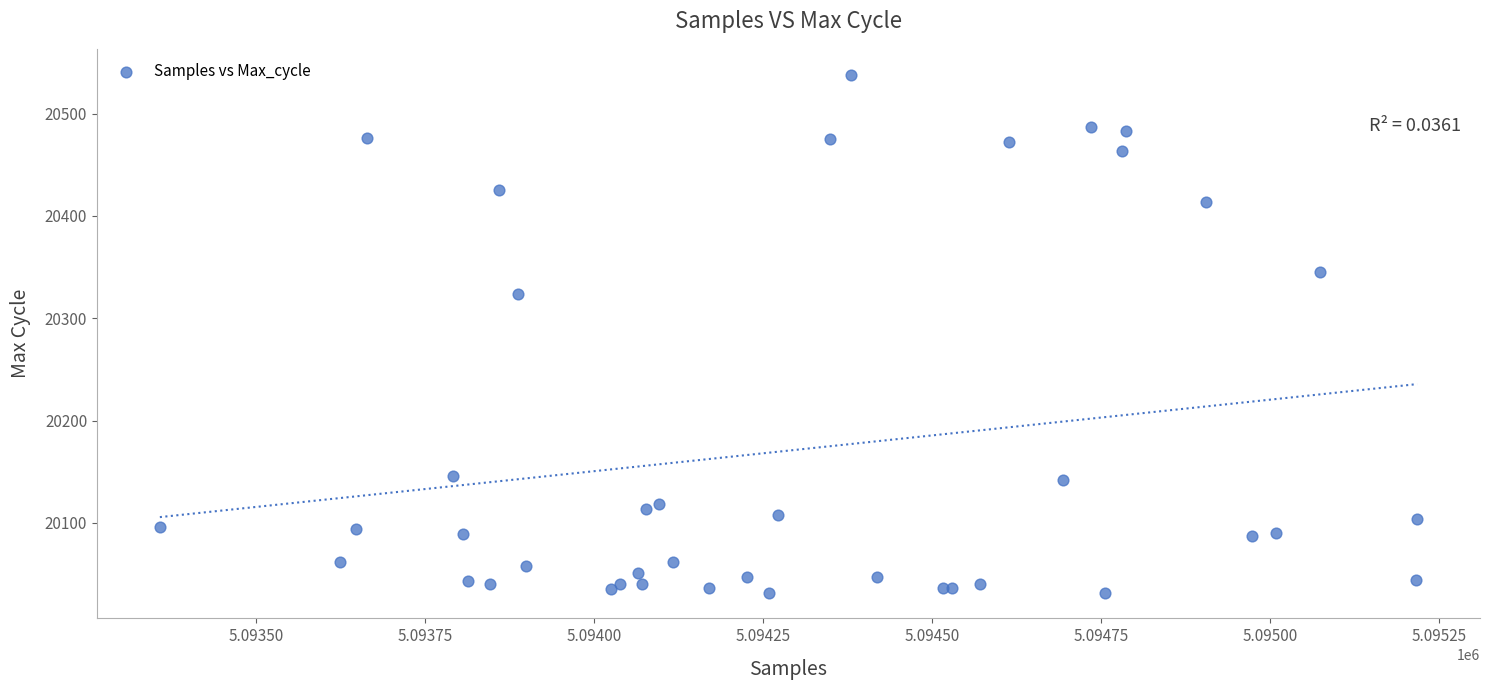

What Y value in the scatter plot is closest to 20285?

20324